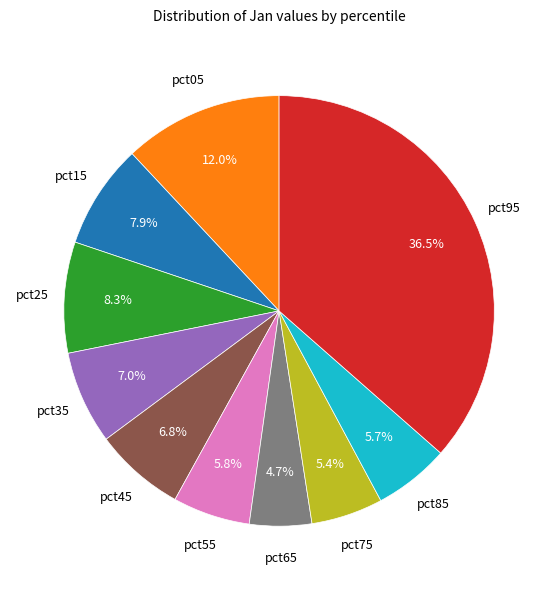

Does pct85 account for over 50% of the chart?

No